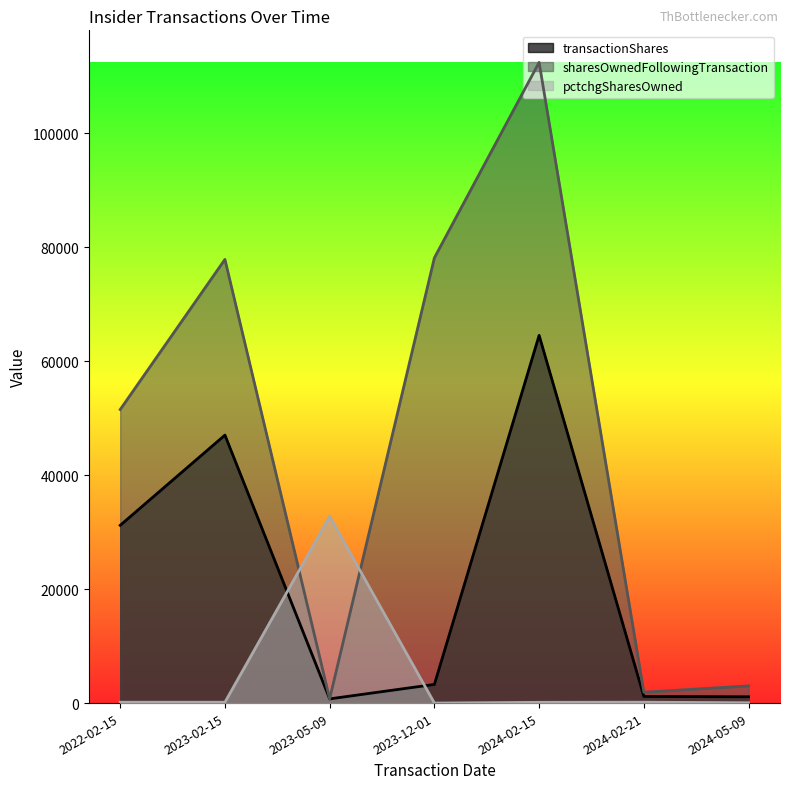

Rank the categories by pctchgSharesOwned value from lowest to highest.

2023-12-01, 2024-05-09, 2024-02-15, 2023-02-15, 2022-02-15, 2024-02-21, 2023-05-09